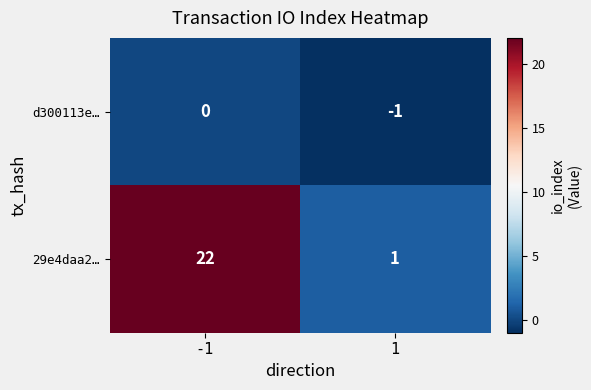

The d300113e… series shows -1 at 1. True or false?

True